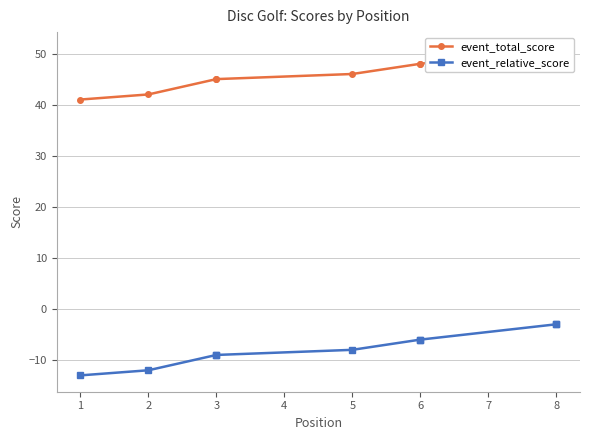

List the series in order of their overall mean, highest first.

event_total_score, event_relative_score